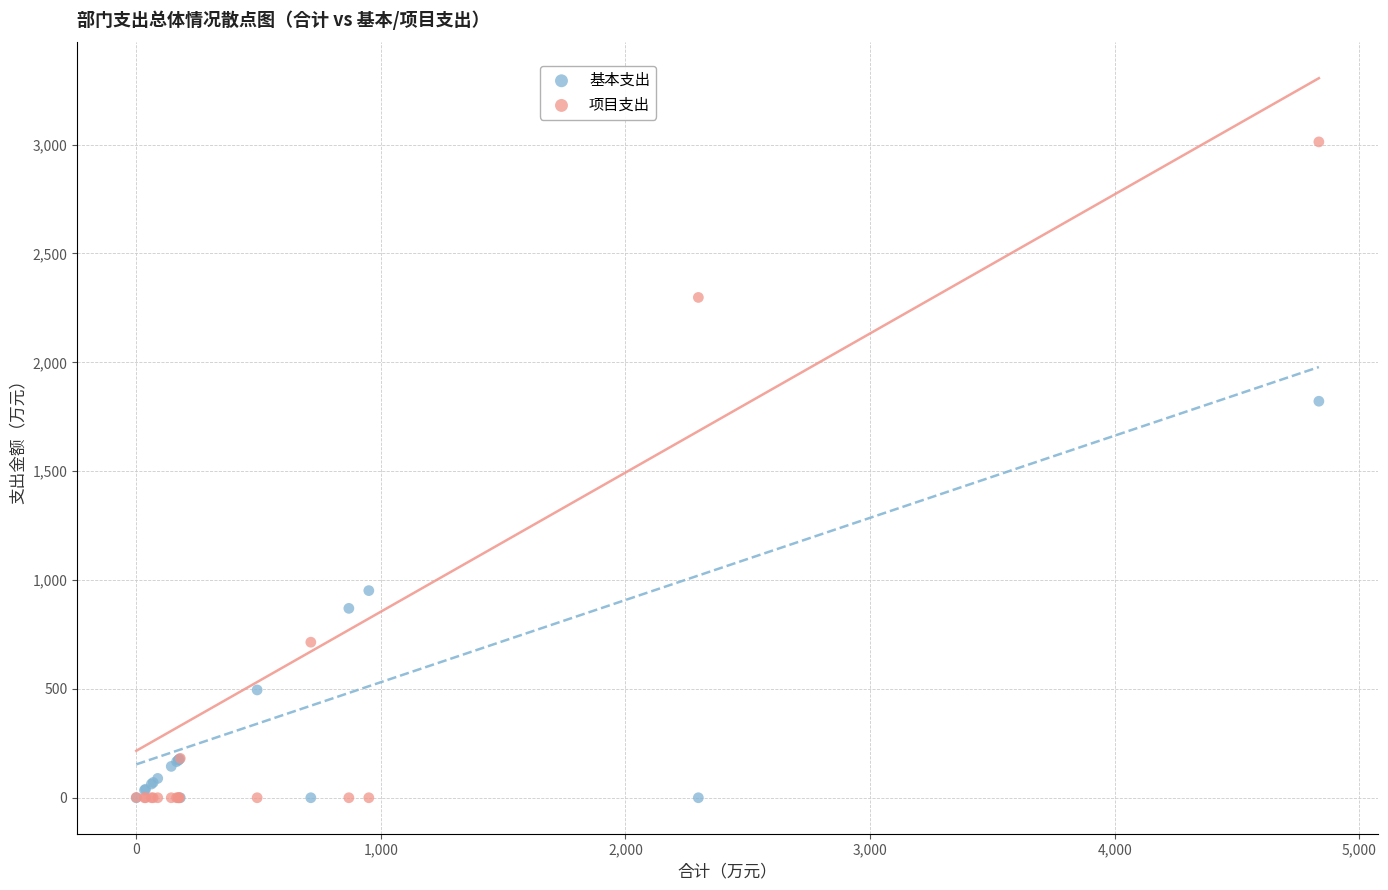

Which series has the widest spread of Y values?

项目支出